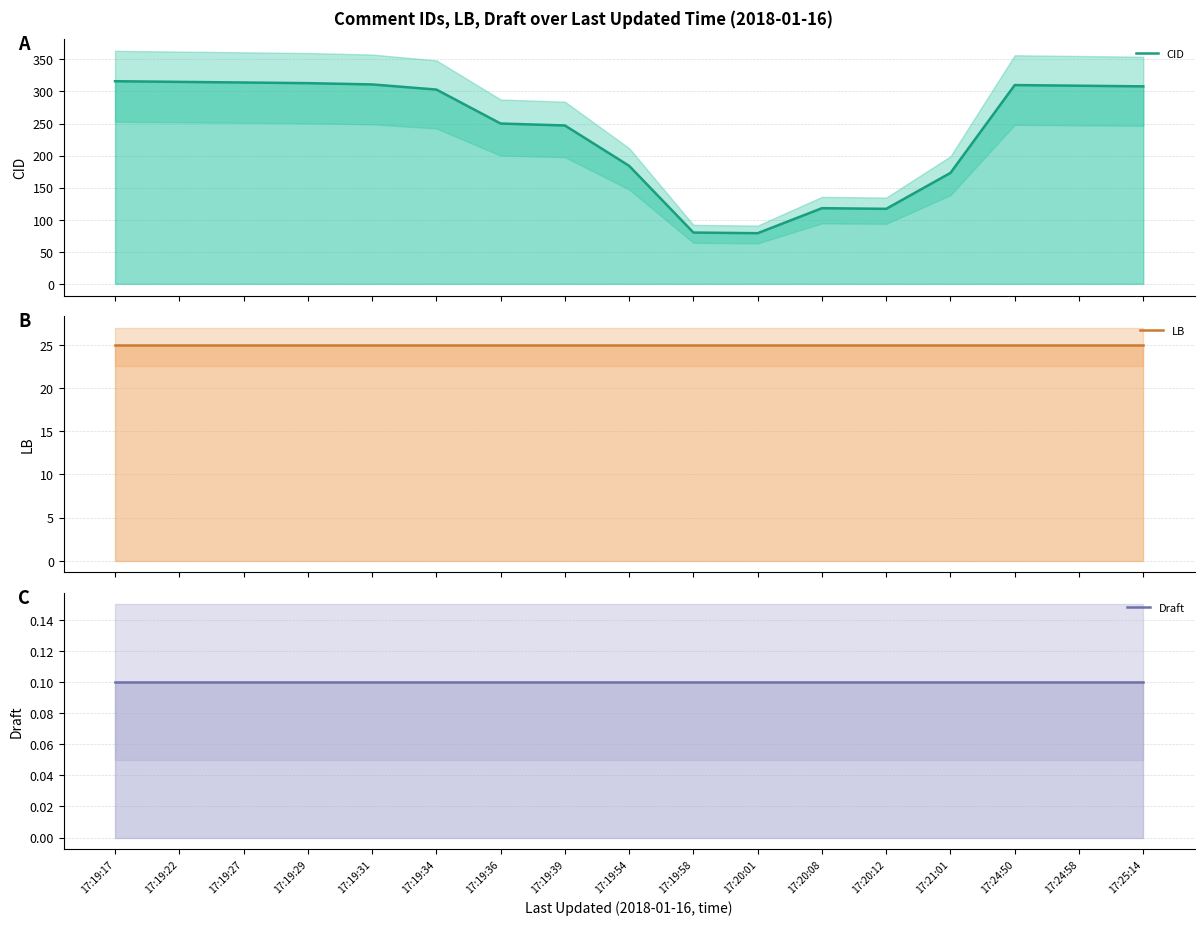

Reading left to right, transcribe all the data shown in this chart.

CID: 316.0	315.0	314.0	313.0	311.0	303.0	250.0	247.0	184.0	80.0	79.0	118.0	117.0	173.0	310.0	309.0	308.0
LB: 25.0	25.0	25.0	25.0	25.0	25.0	25.0	25.0	25.0	25.0	25.0	25.0	25.0	25.0	25.0	25.0	25.0
Draft: 0.1	0.1	0.1	0.1	0.1	0.1	0.1	0.1	0.1	0.1	0.1	0.1	0.1	0.1	0.1	0.1	0.1